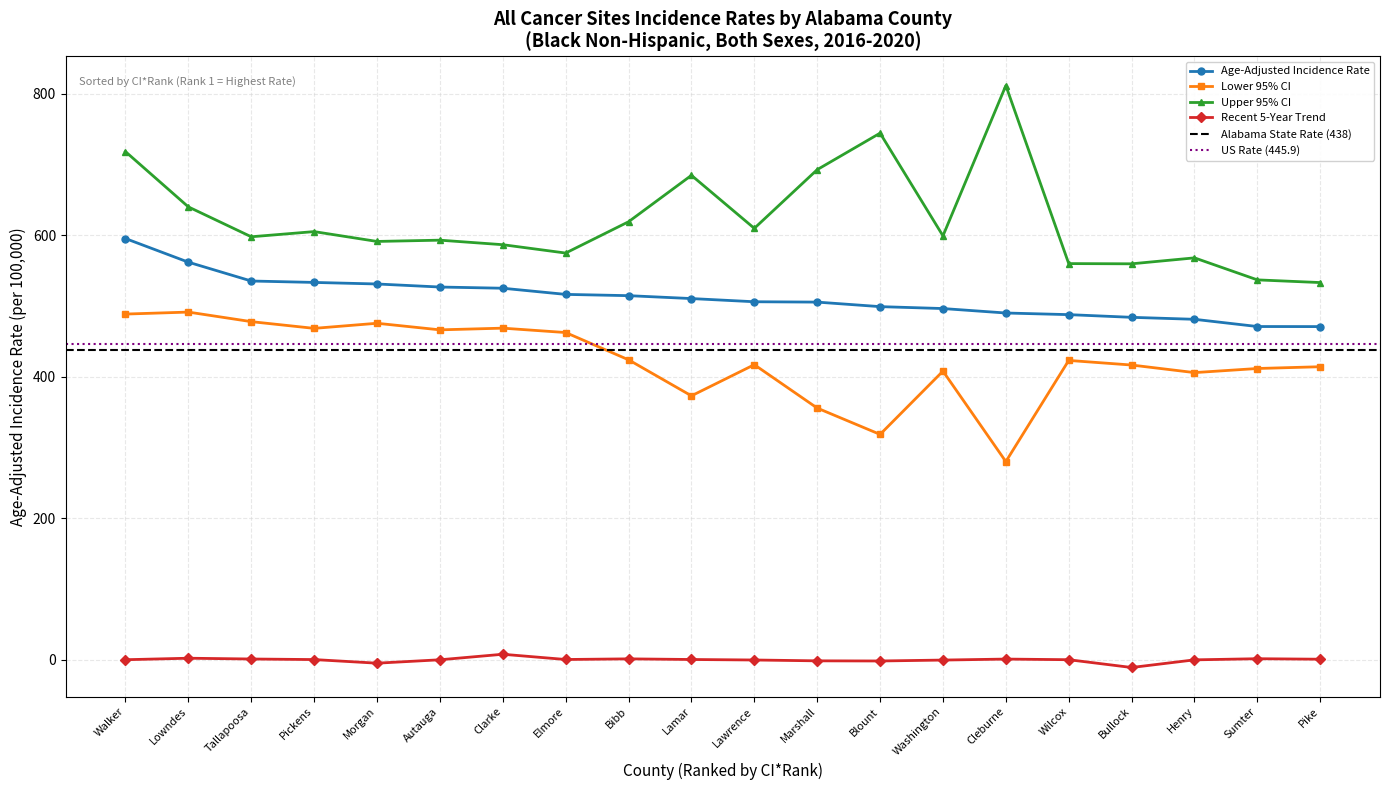

What is the sum of all Age-Adjusted Incidence Rate values?

10238.3